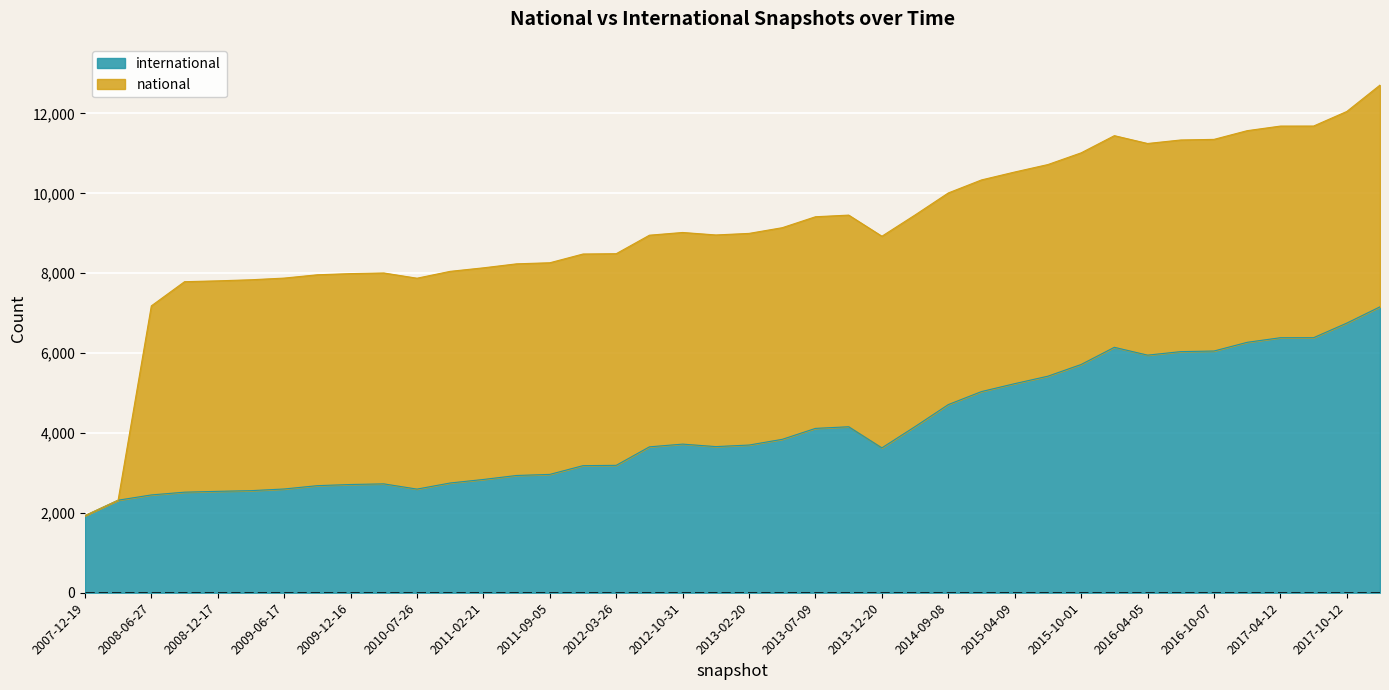

The value at 2009-12-16 is 2710. True or false?

True